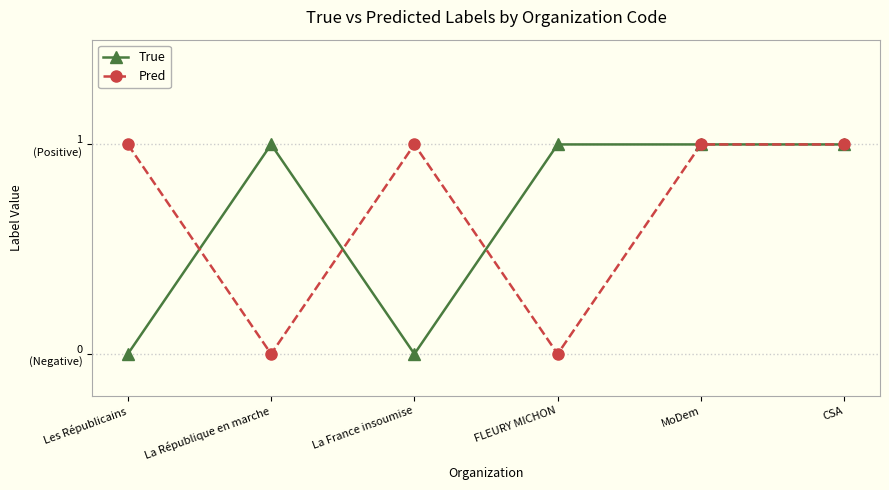

What is the total value across all series at Les Républicains?

1